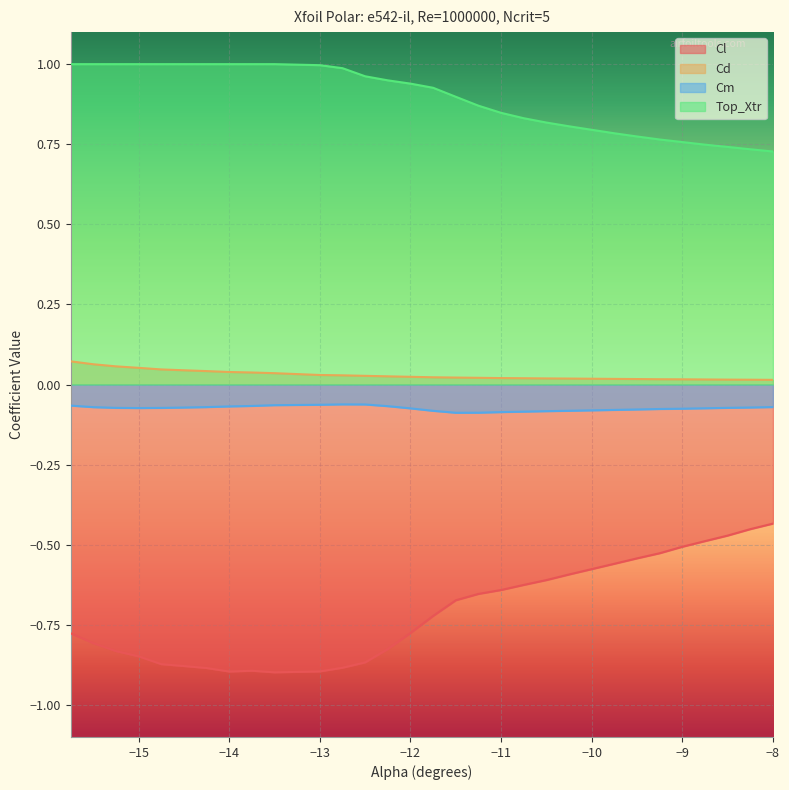

In Cm, how many points are lower than both neighbors (excluding endpoints)?

2